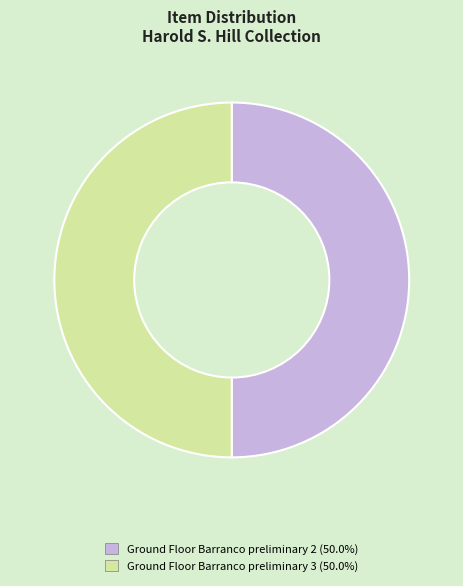

What is the ratio of the value at Ground Floor Barranco preliminary 3 to the value at Ground Floor Barranco preliminary 2?

1.0